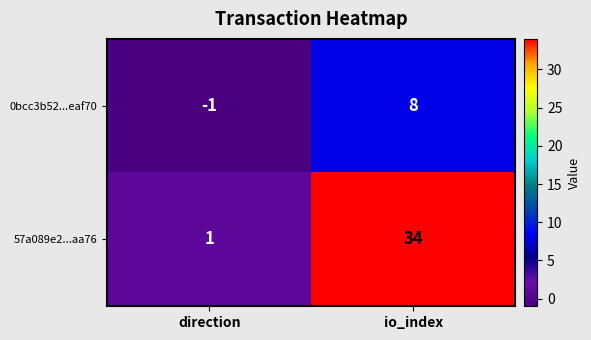

How many data points in 57a089e2...aa76 are less than 34?

1